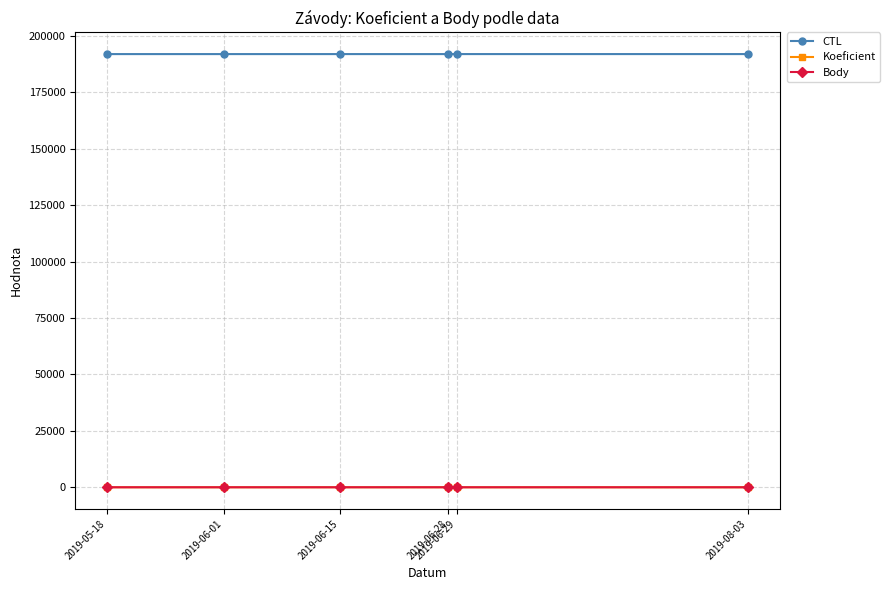

What is the maximum value shown in the chart?

192008.0